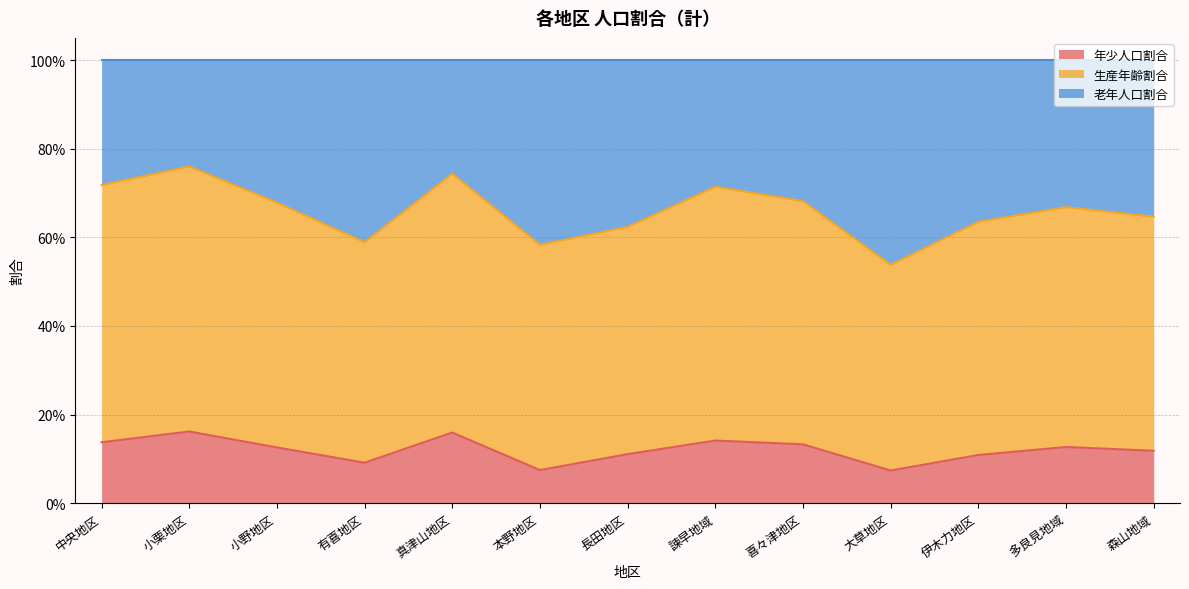

Which series has the widest spread of values?

生産年齢割合